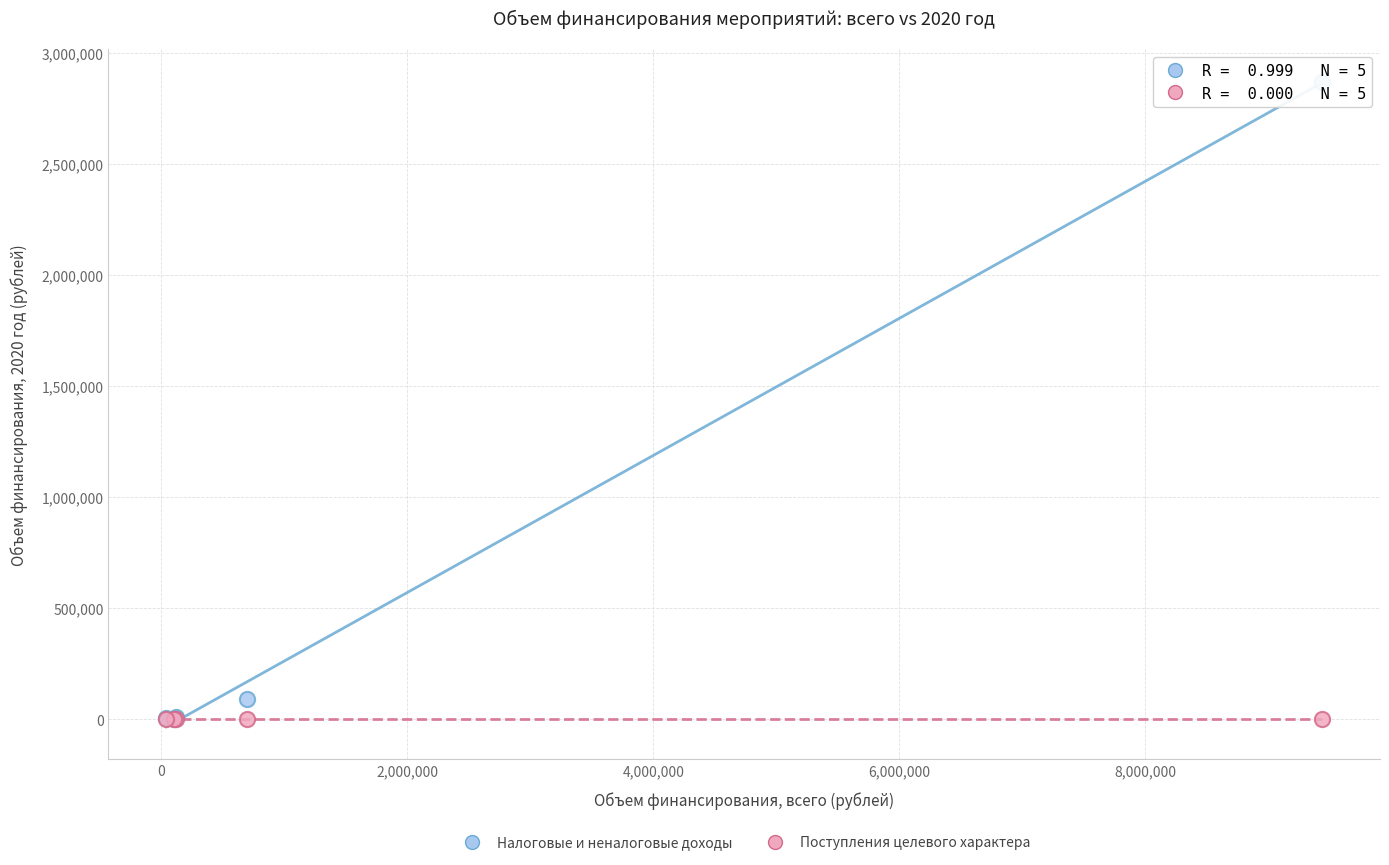

In the Налоговые и неналоговые доходы series, what Y value is closest to 1435400?

91680.0